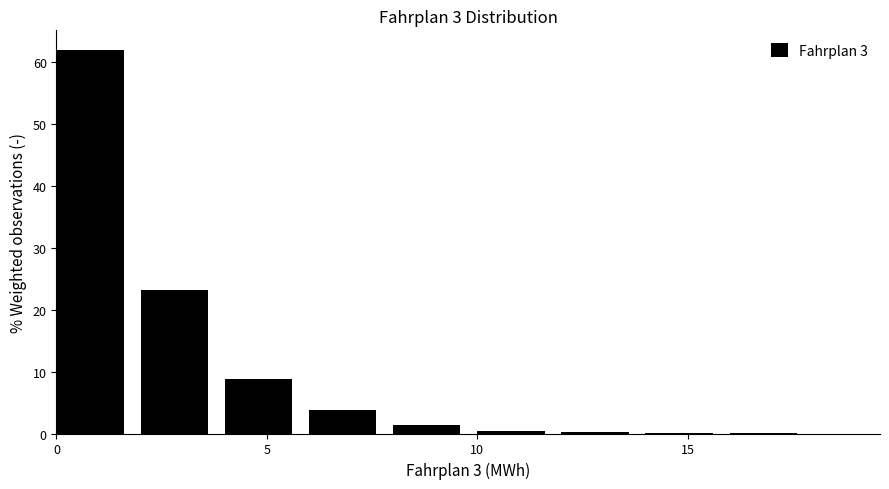

How tall is the bar that spans 4 to 6 on the x-axis? The values are not printed on the chart, so give them approximately, as read against the axis.

9